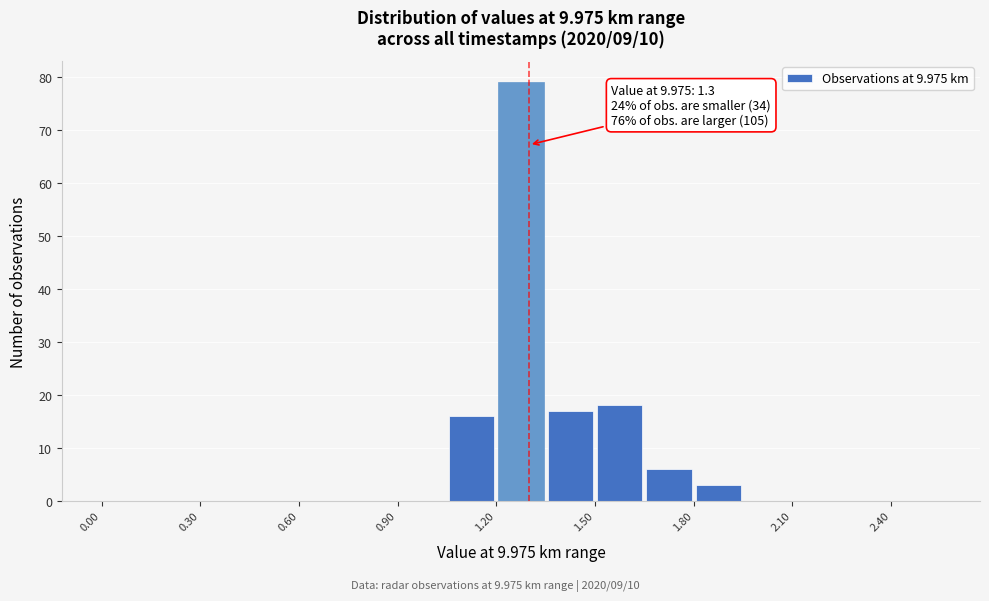

Read against the x-axis, roughly where is the centre of the tallest bar?

1.30